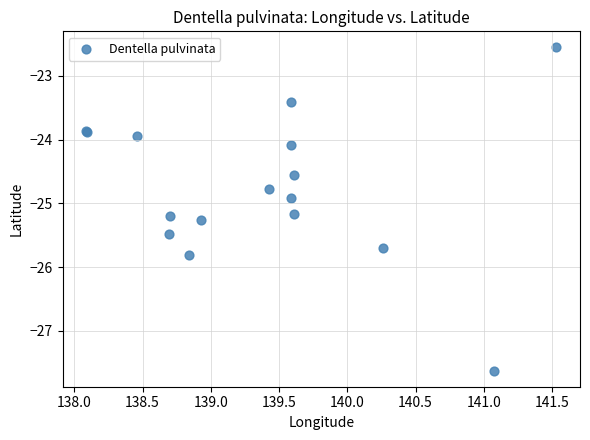

What Y value in the scatter plot is closest to -25?

-24.9